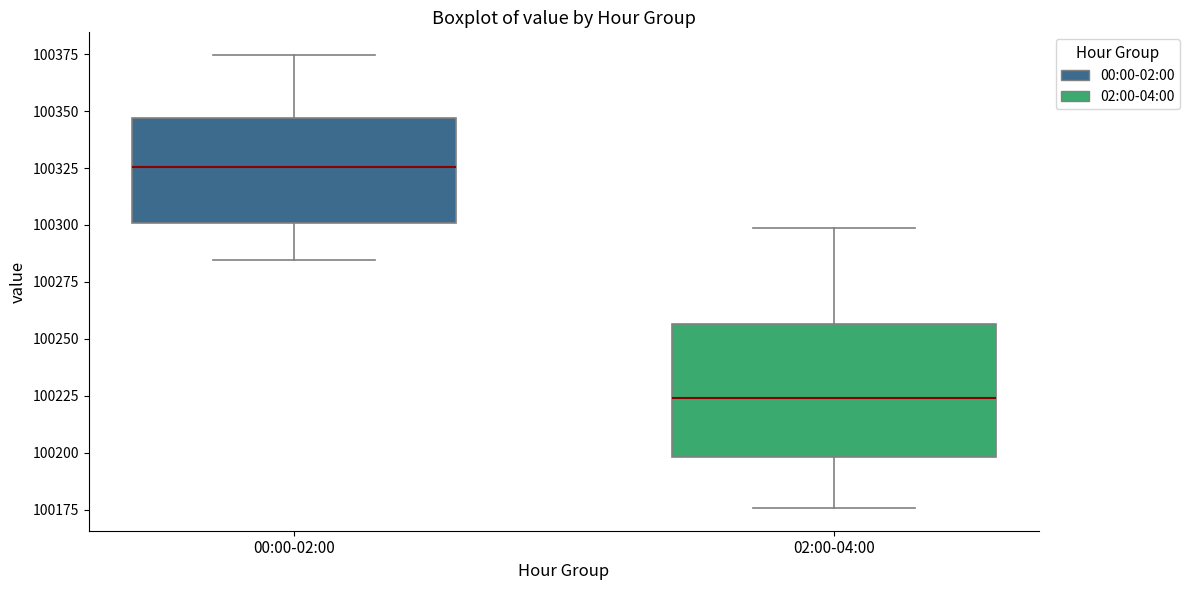

Where does the median line of the box for 00:00-02:00 sit on the y-axis? The values are not printed on the chart, so give them approximately, as read against the axis.

100325